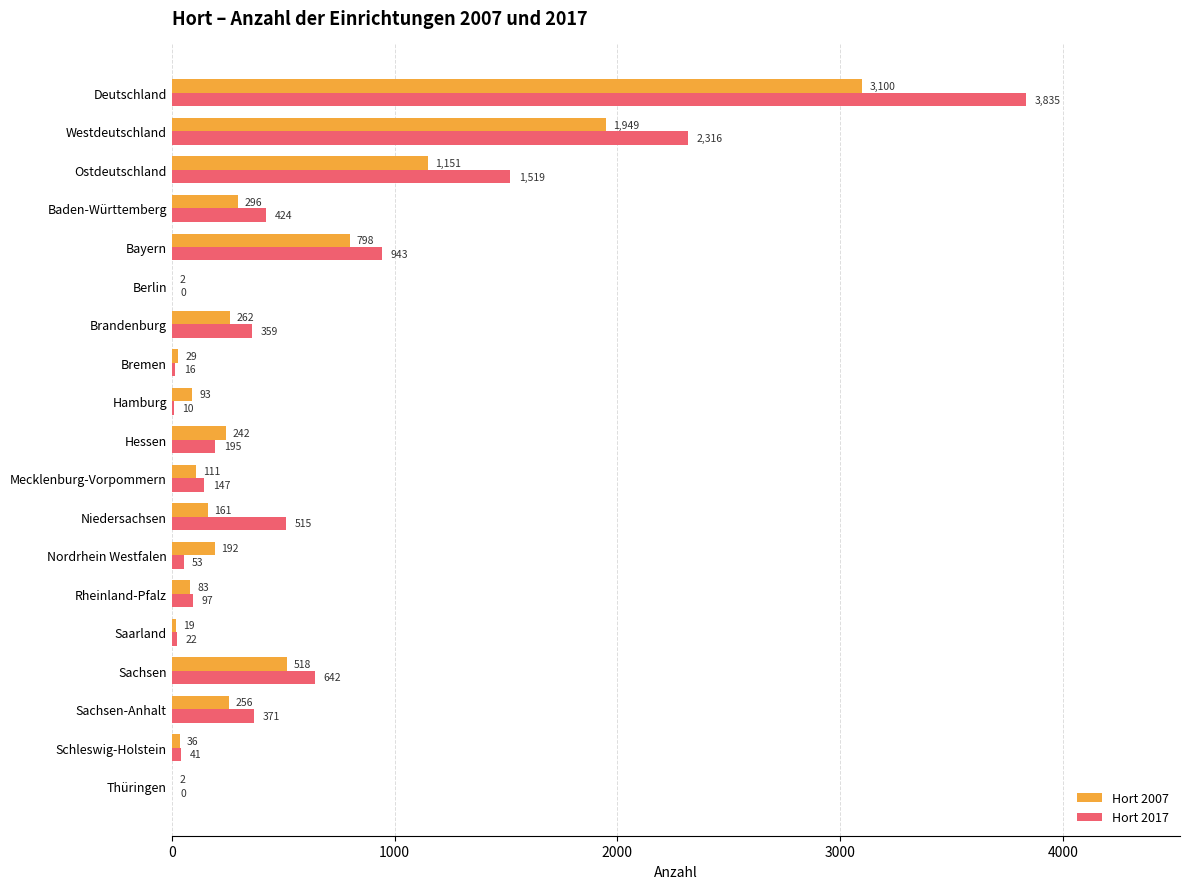

At which category is the sum across all series the highest?

Deutschland